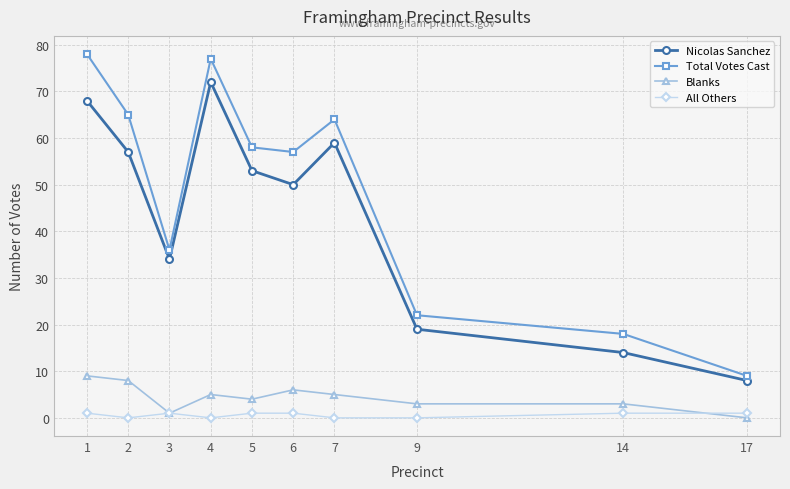

What is the spread (max minus min) of values at 7?

64